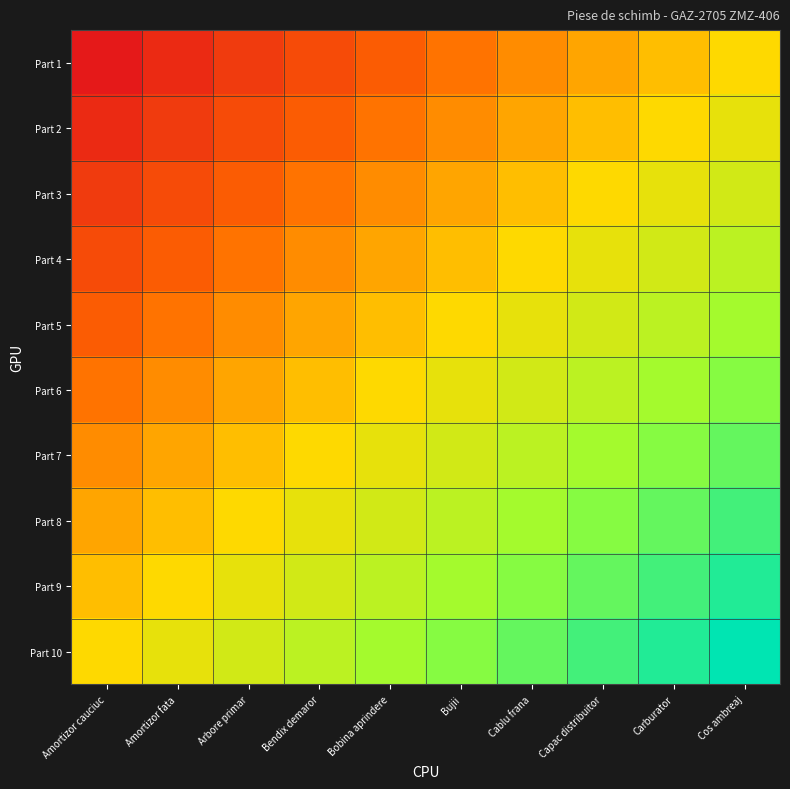

Count the number of categories in the chart.

10